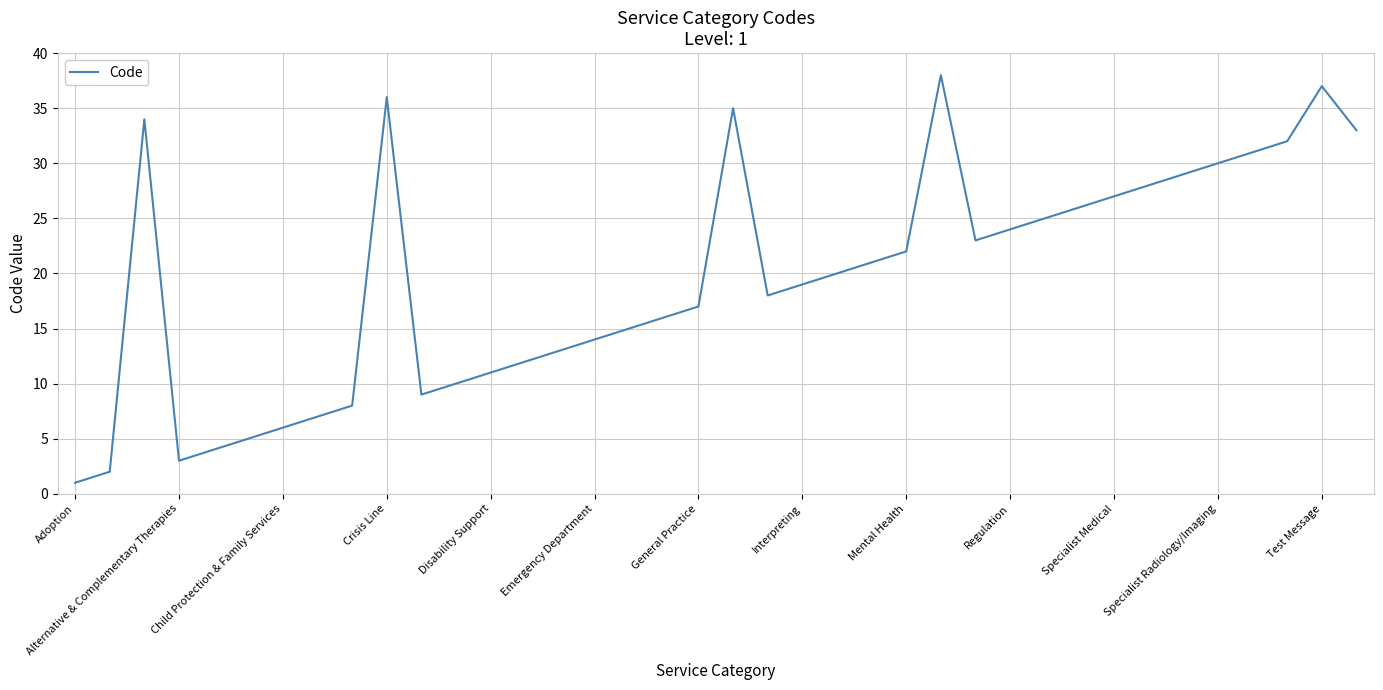

What is the difference between the maximum and minimum values?

37